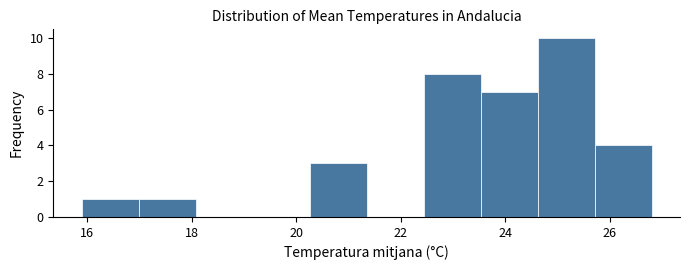

Reading left to right, transcribe this chart: for each bar, give the range it covers on the x-axis and its height. Neither the bar edges nor the heights are printed on the chart, so give them approximately, as read against the axes.

16.0 to 17.0: 1
17.0 to 18.0: 1
18.0 to 19.2: 0
19.2 to 20.2: 0
20.2 to 21.4: 3
21.4 to 22.4: 0
22.4 to 23.6: 8
23.6 to 24.6: 7
24.6 to 25.8: 10
25.8 to 26.8: 4